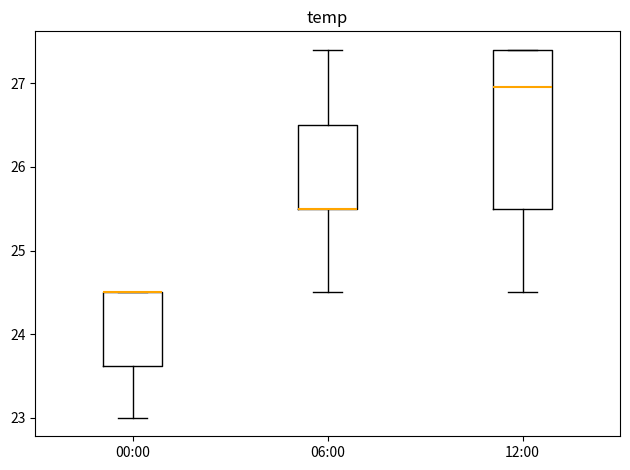

Reading left to right, transcribe this box plot: for each box, give where its median line is, the range the box spans, and where its two whiskers end, as read against the y-axis. The values are not printed on the chart, so give them approximately, as read against the axis.

00:00: median 24.5 (drawn on the box's upper edge), box 23.6 to 24.5, whiskers 23.0 to 24.5
06:00: median 25.5 (drawn on the box's lower edge), box 25.5 to 26.5, whiskers 24.5 to 27.4
12:00: median 27.0, box 25.5 to 27.4, whiskers 24.5 to 27.4